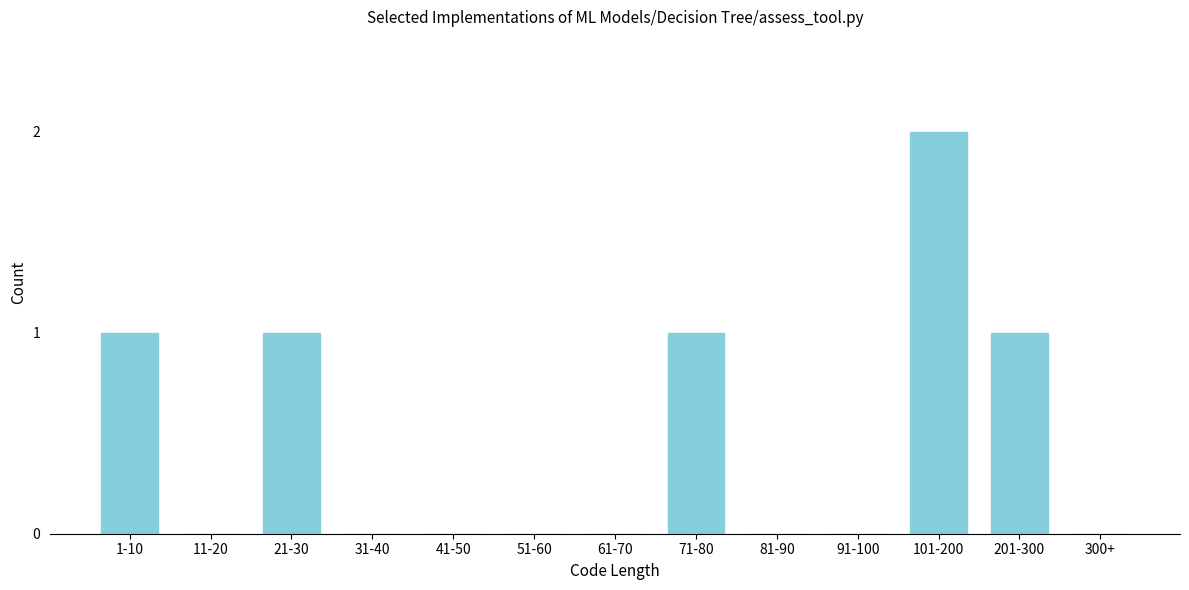

Reading right to left, transcribe all the data shown in this chart.

300+=0	201-300=1	101-200=2	91-100=0	81-90=0	71-80=1	61-70=0	51-60=0	41-50=0	31-40=0	21-30=1	11-20=0	1-10=1